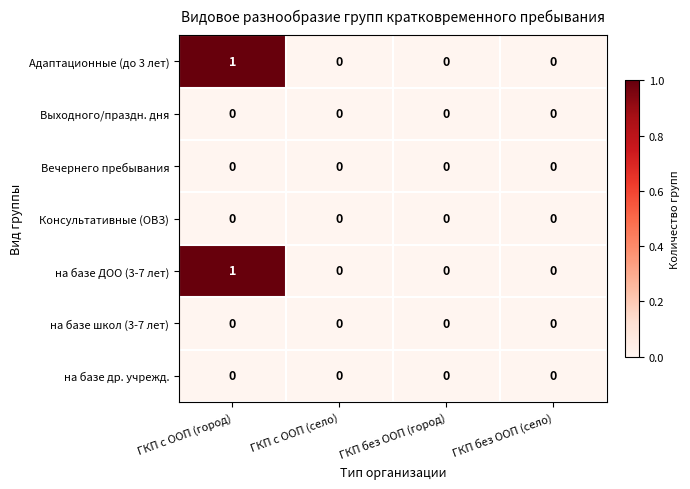

The value of Адаптационные (до 3 лет) at ГКП с ООП (село) is 0. True or false?

True